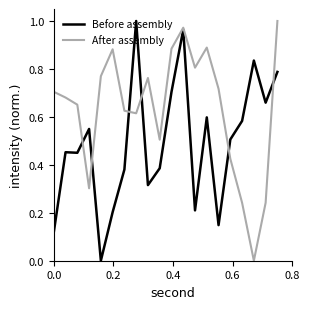

Which series ends up on top after the final intersection of Before assembly and After assembly?

After assembly